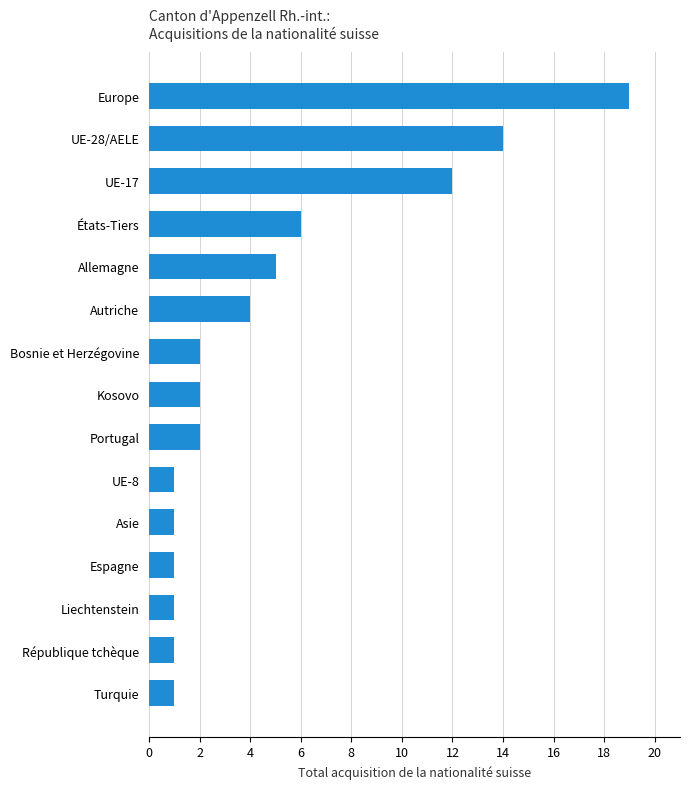

What is the maximum value shown in the chart?

19